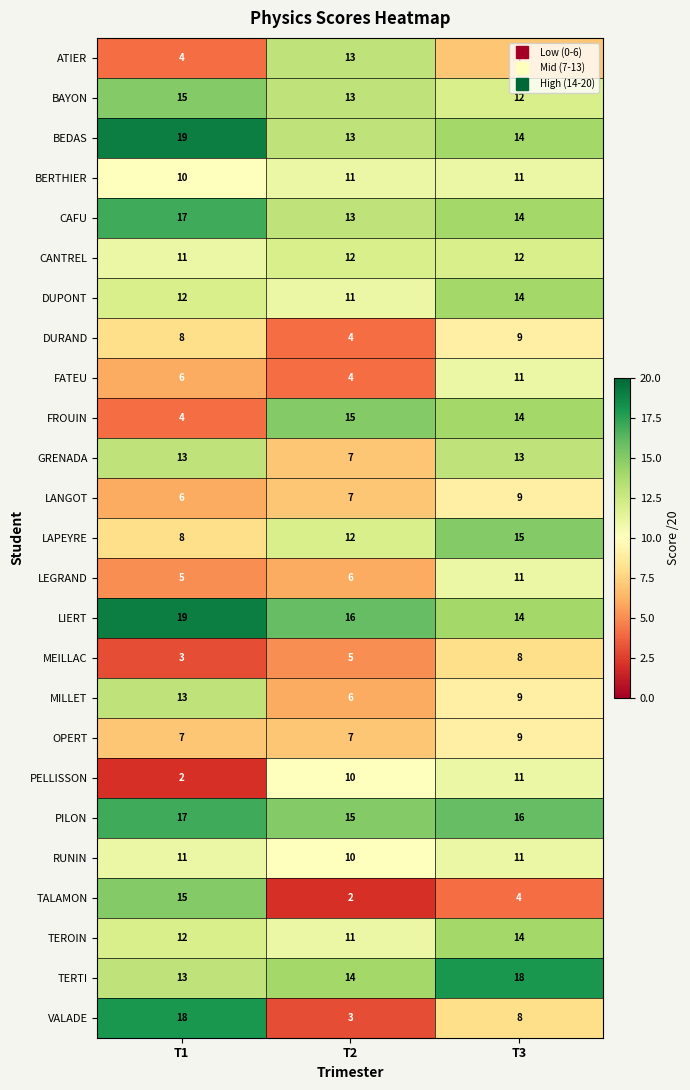

What is the minimum value for TERTI?

13